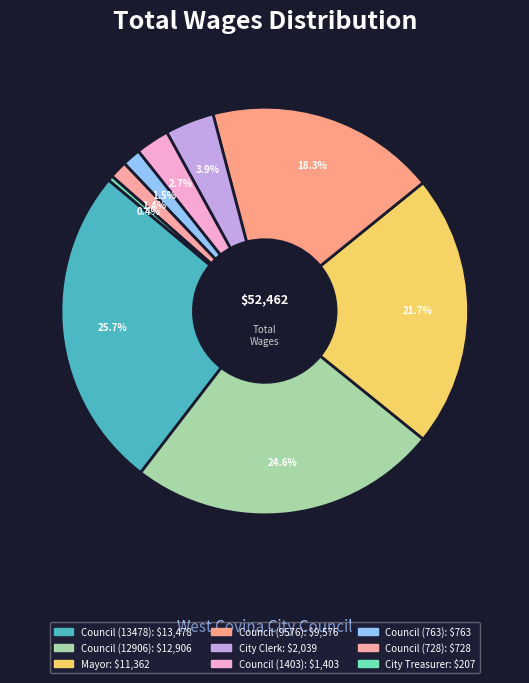

Which category has the smallest portion of the pie?

City Treasurer - Elected